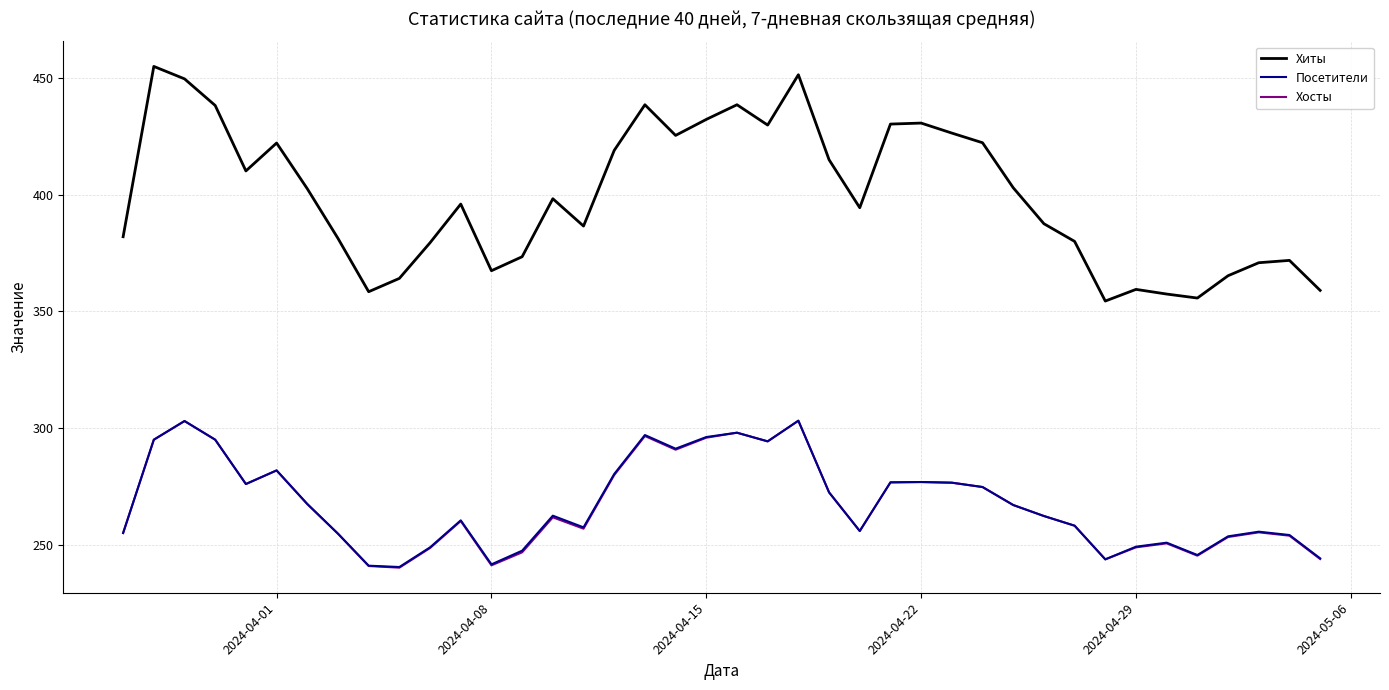

True or false: Хосты and Хиты cross at least once.

False